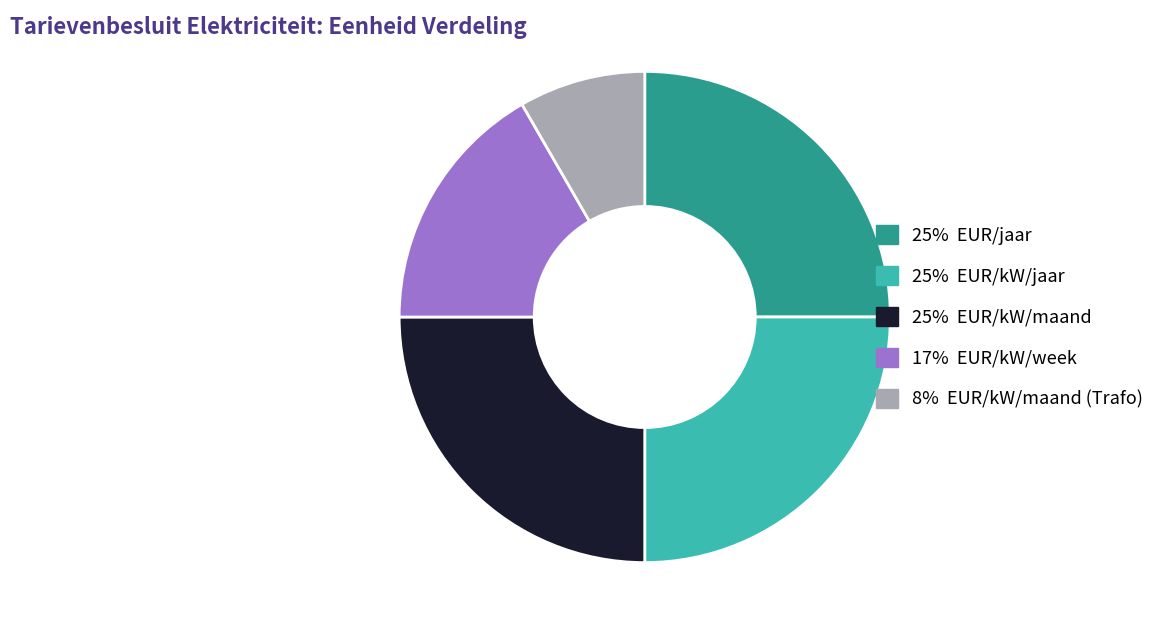

Does any single category account for the majority?

No